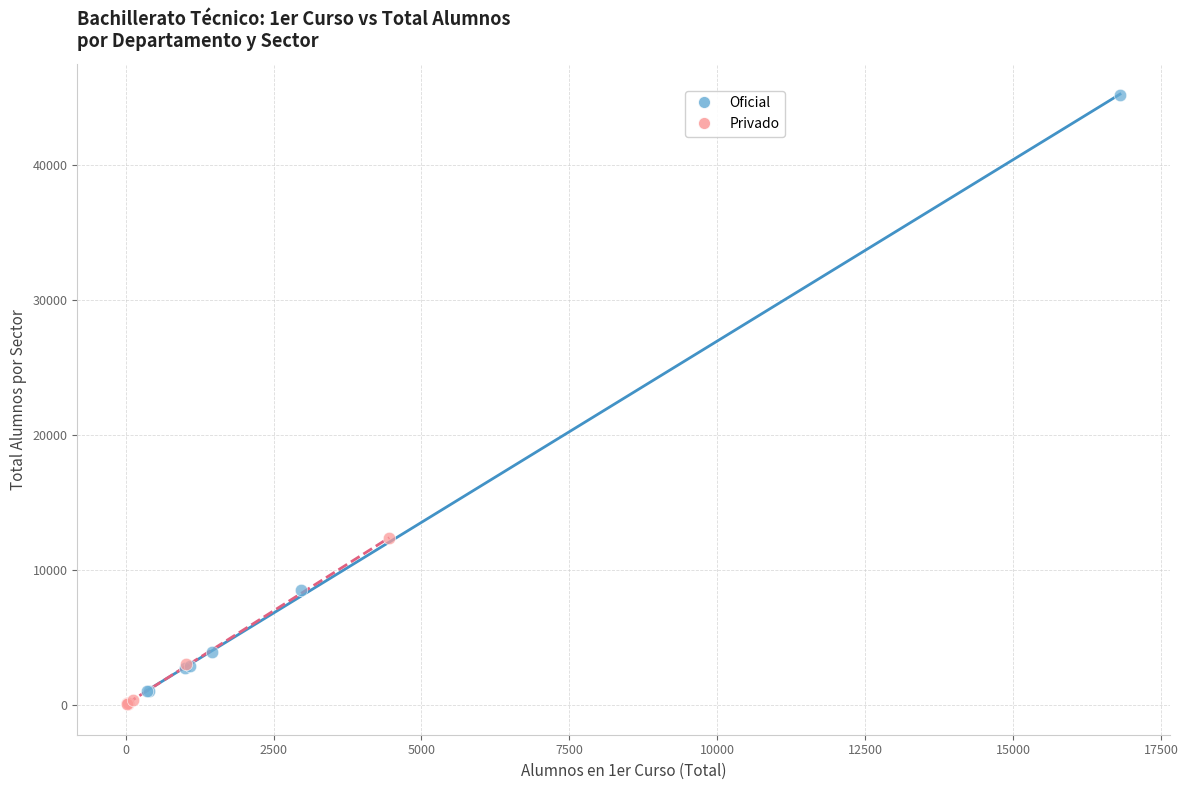

Which series reaches the maximum Y coordinate?

Oficial